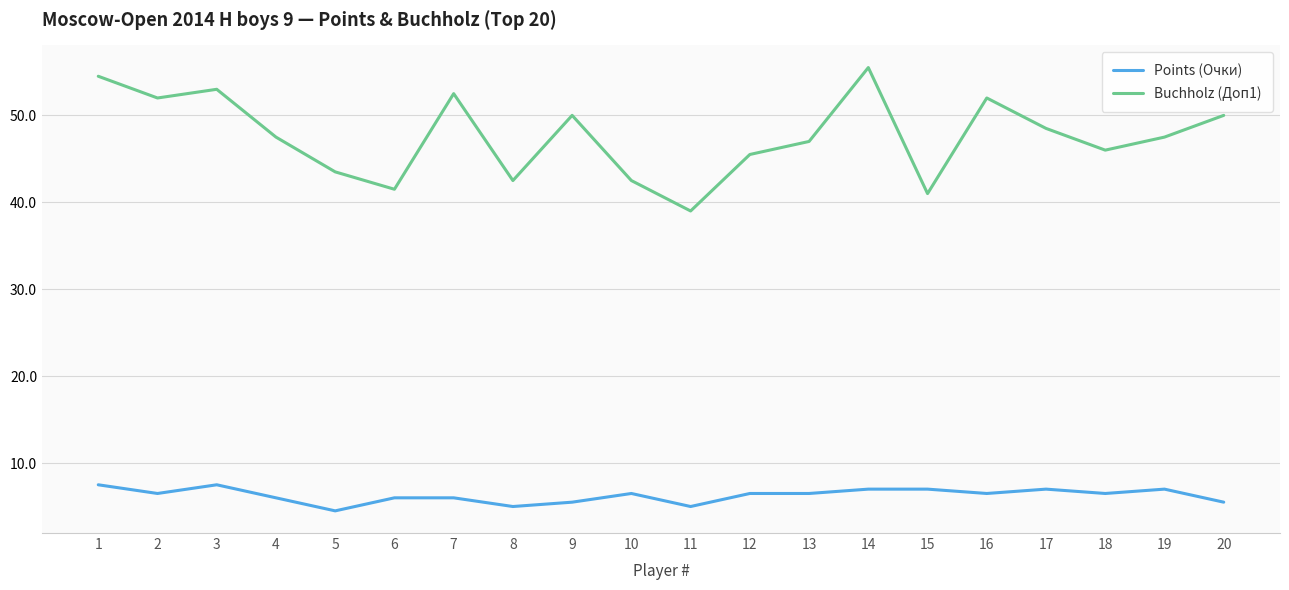

The Buchholz (Доп1) series shows 48.5 at 17. True or false?

True